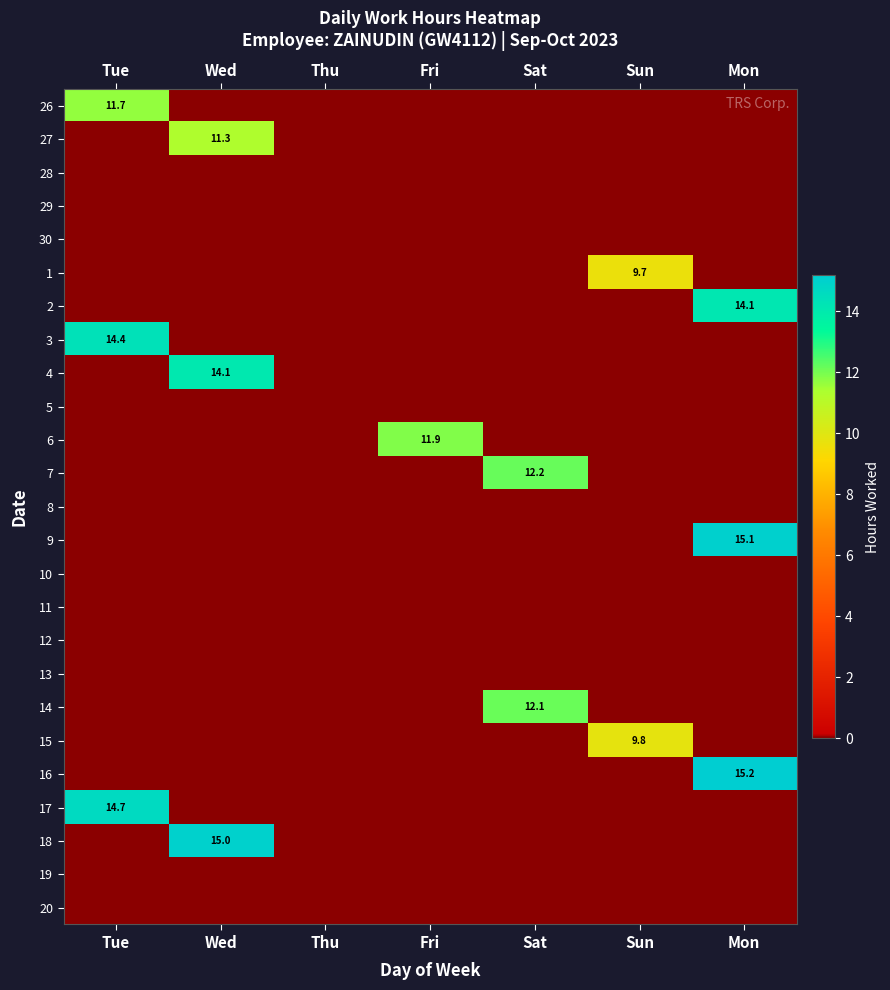

True or false: 26 has a value of 16.7 at Tue.

False